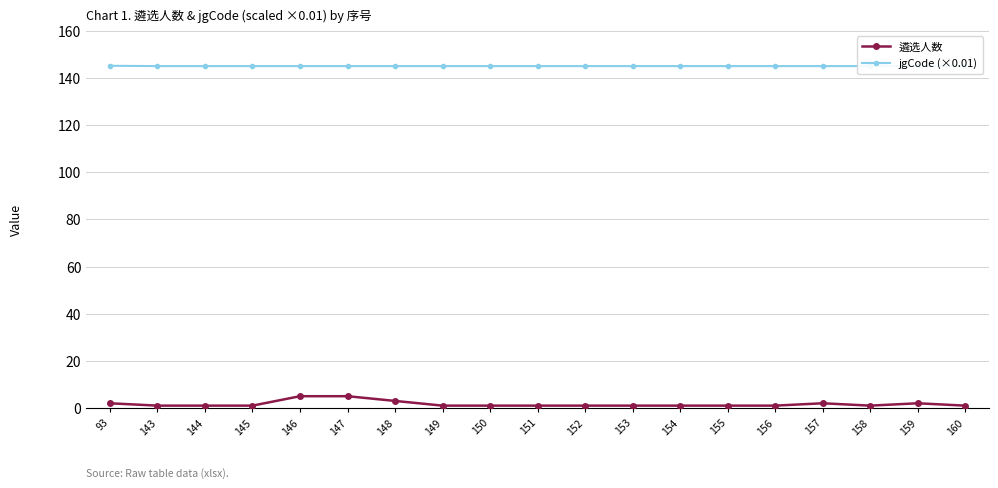

True or false: jgCode (×0.01) has more than 1 interior local peaks.

False